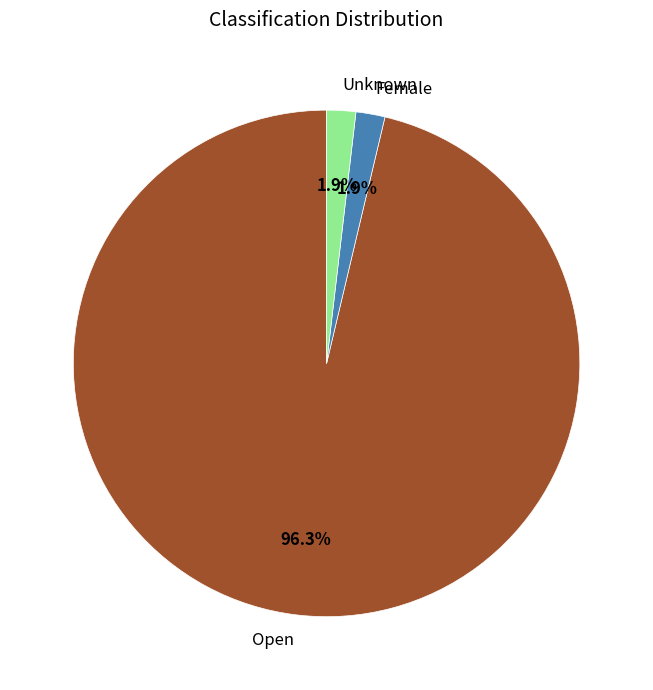

What is the largest slice in the pie chart?

Open